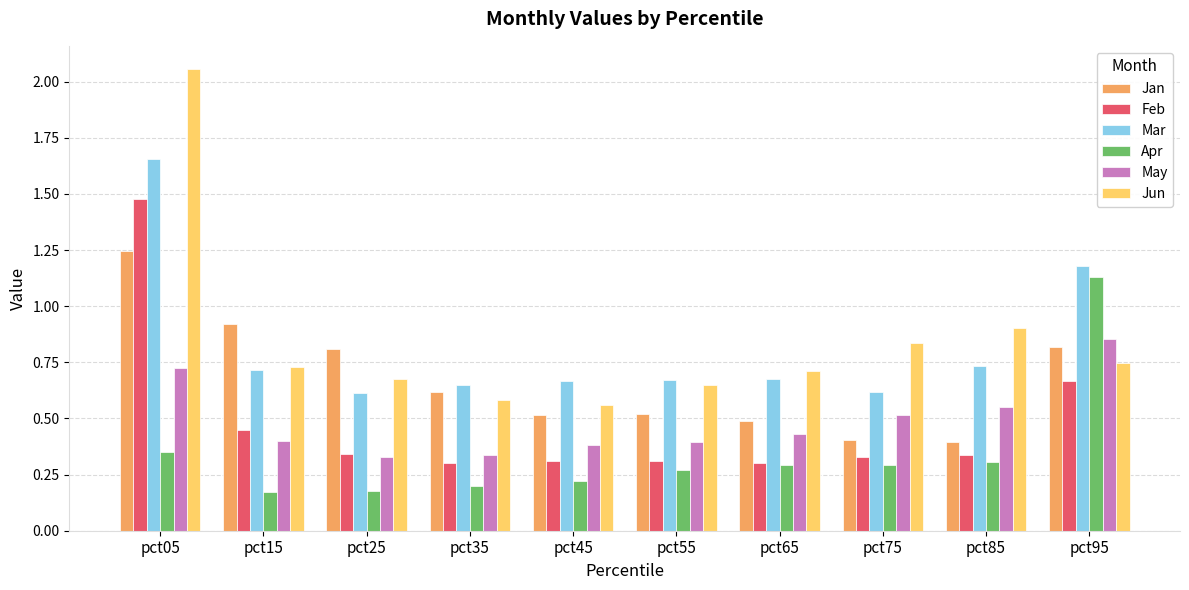

What is the difference between the maximum and minimum values in the Apr series?

1.0